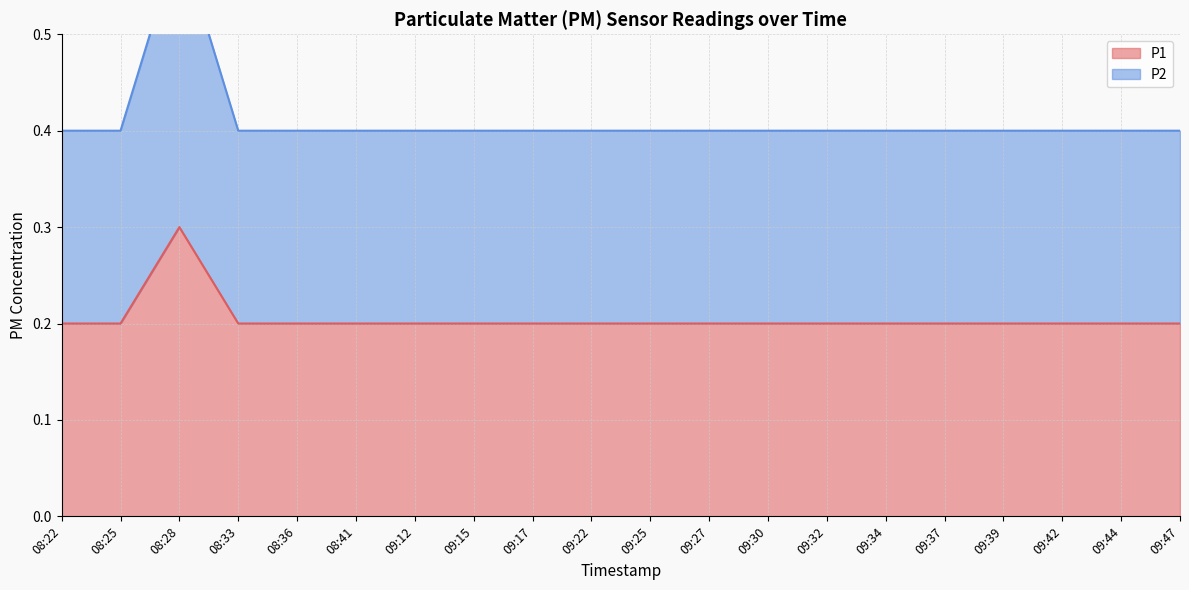

How many interior local peaks does the P1 series have?

1